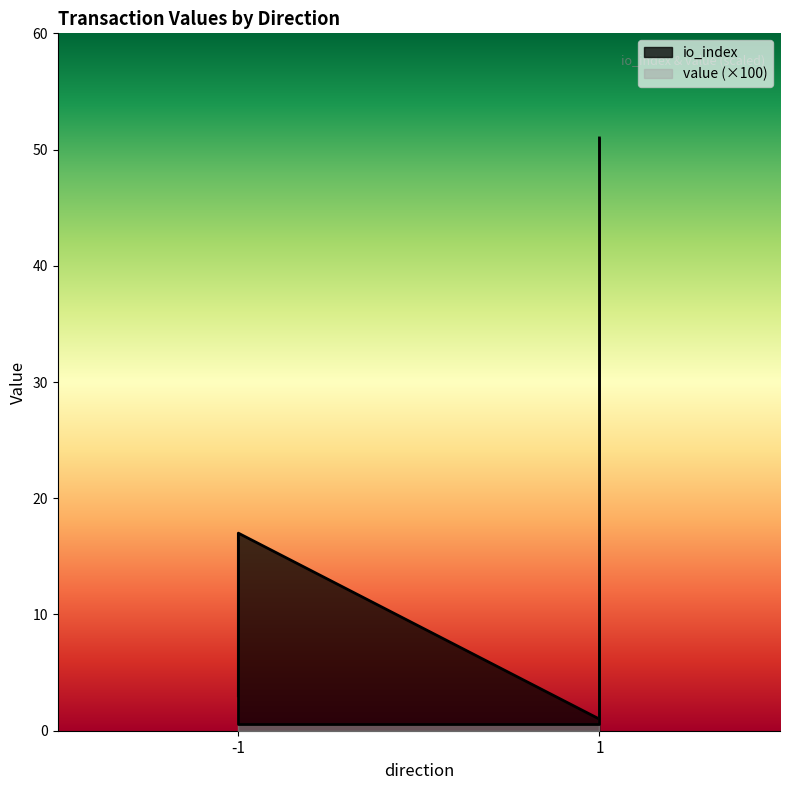

Which series has the largest range (max minus min)?

io_index